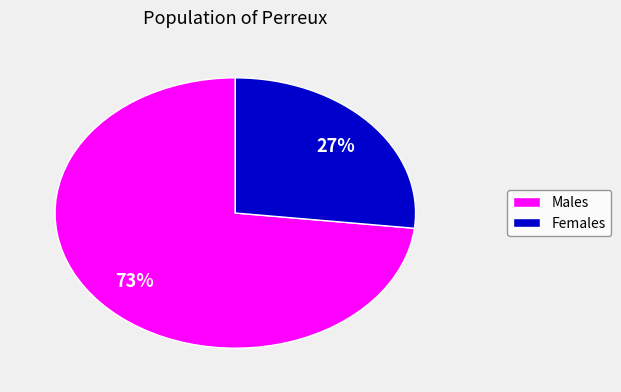

To the nearest percent, what is the difference between the largest and smallest slice percentages?

46%